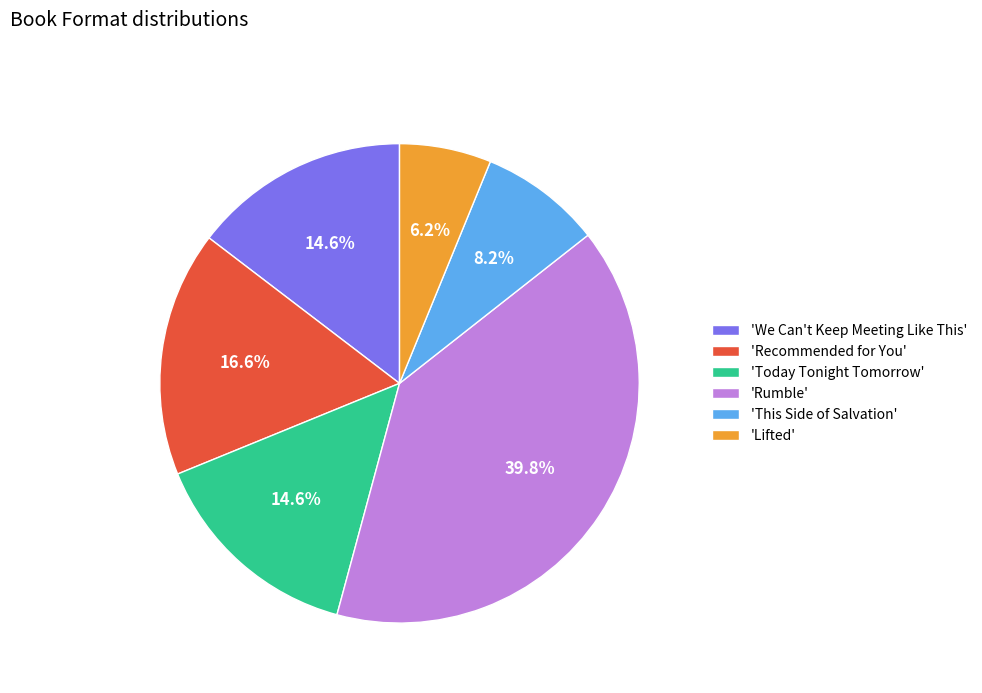

Which has a higher value, 'Today Tonight Tomorrow' or 'Rumble'?

'Rumble'